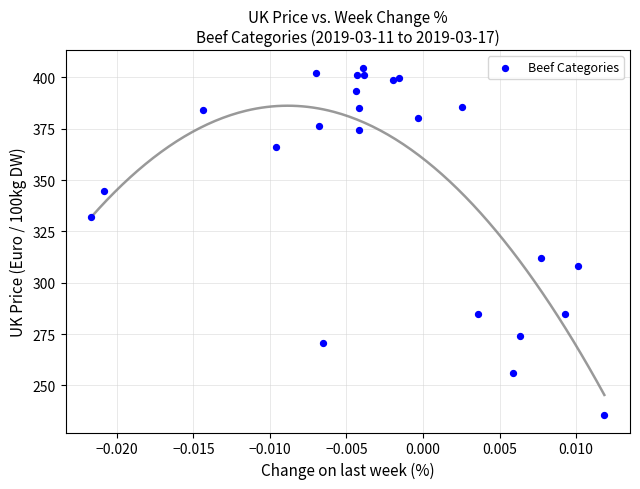

What Y value in the scatter plot is closest to 320?

312.0